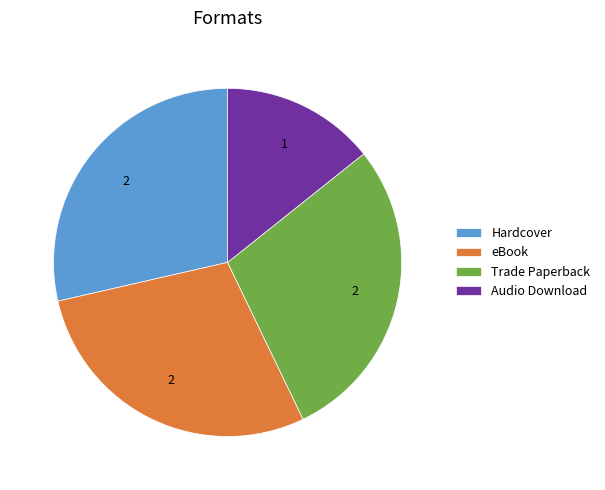

Does Audio Download account for over 50% of the chart?

No